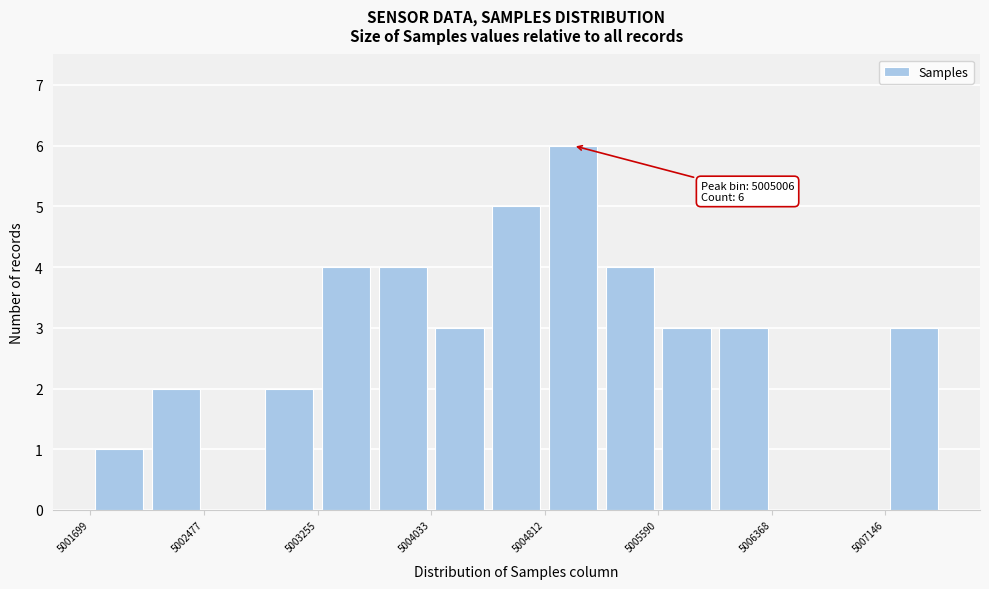

Read against the x-axis, roughly where is the centre of the tallest bar?

5005000